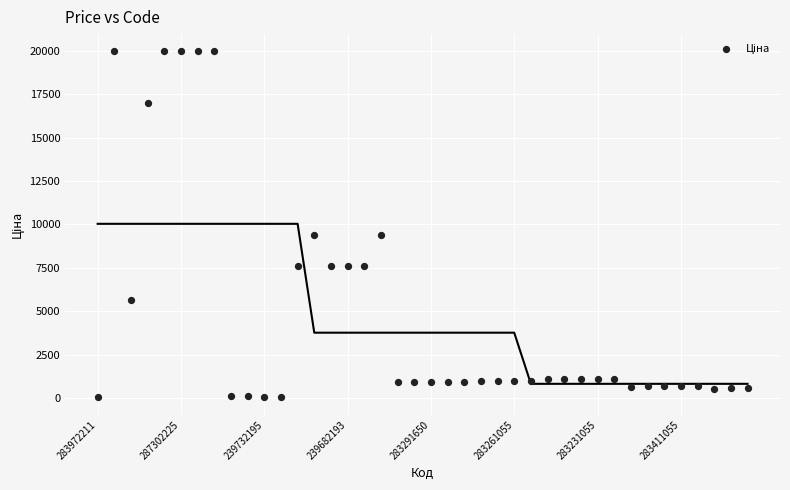

What is the range of Y values (max minus min)?

19932.1